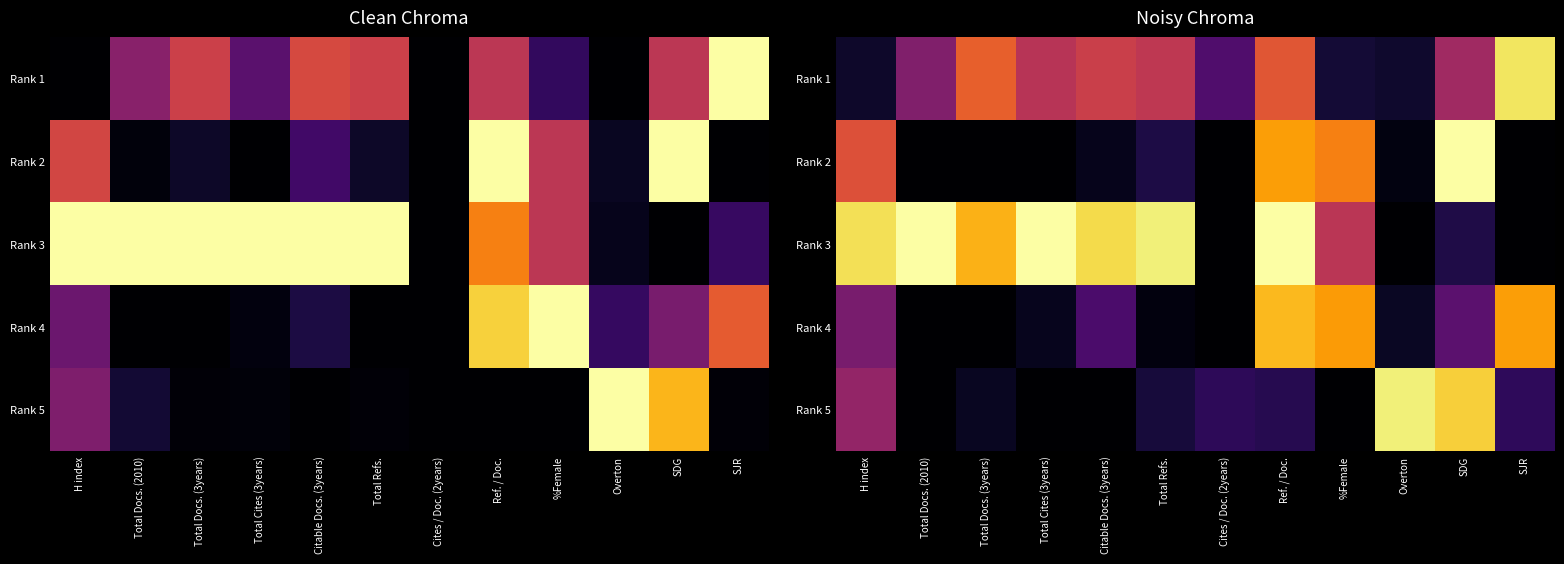

Which has a higher value, Citable Docs. (3years) or Cites / Doc. (2years)?

Citable Docs. (3years)